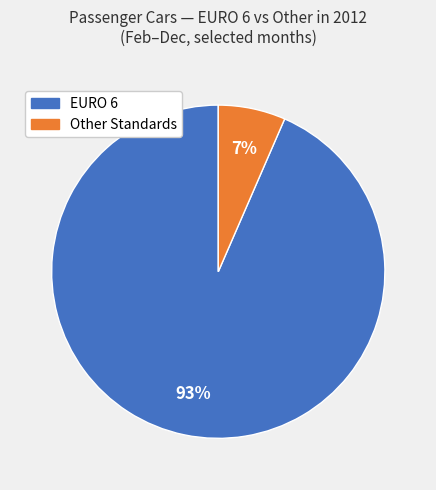

To the nearest percent, what is the average slice percentage?

50%